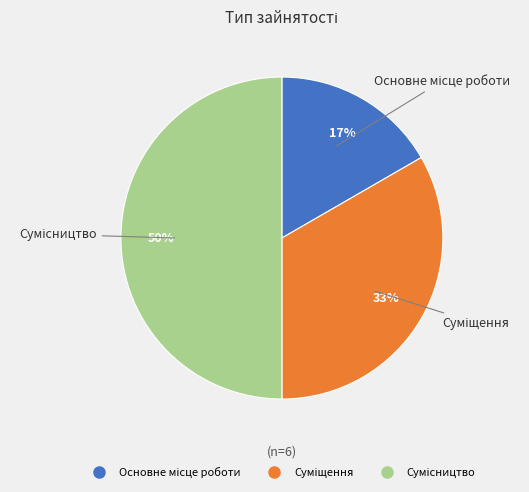

To the nearest percent, what is the difference between the largest and smallest slice percentages?

33%